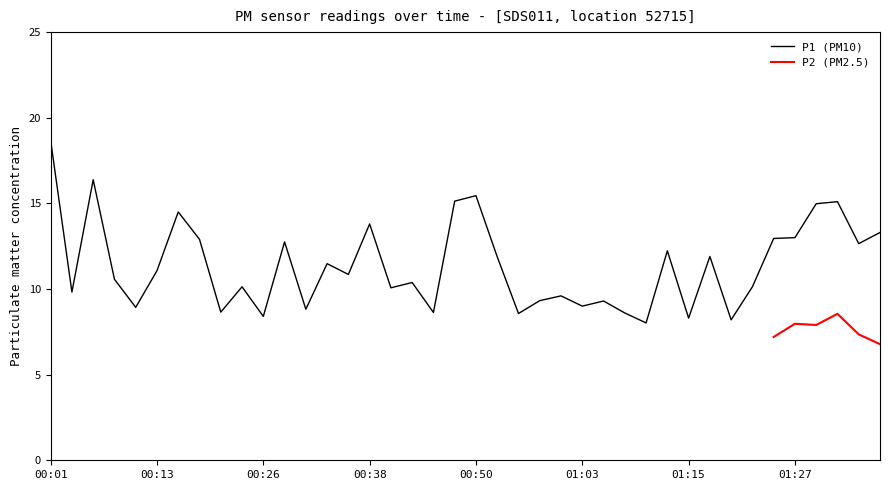

The value of P1 (PM10) at 00:13 is 18.6. True or false?

False